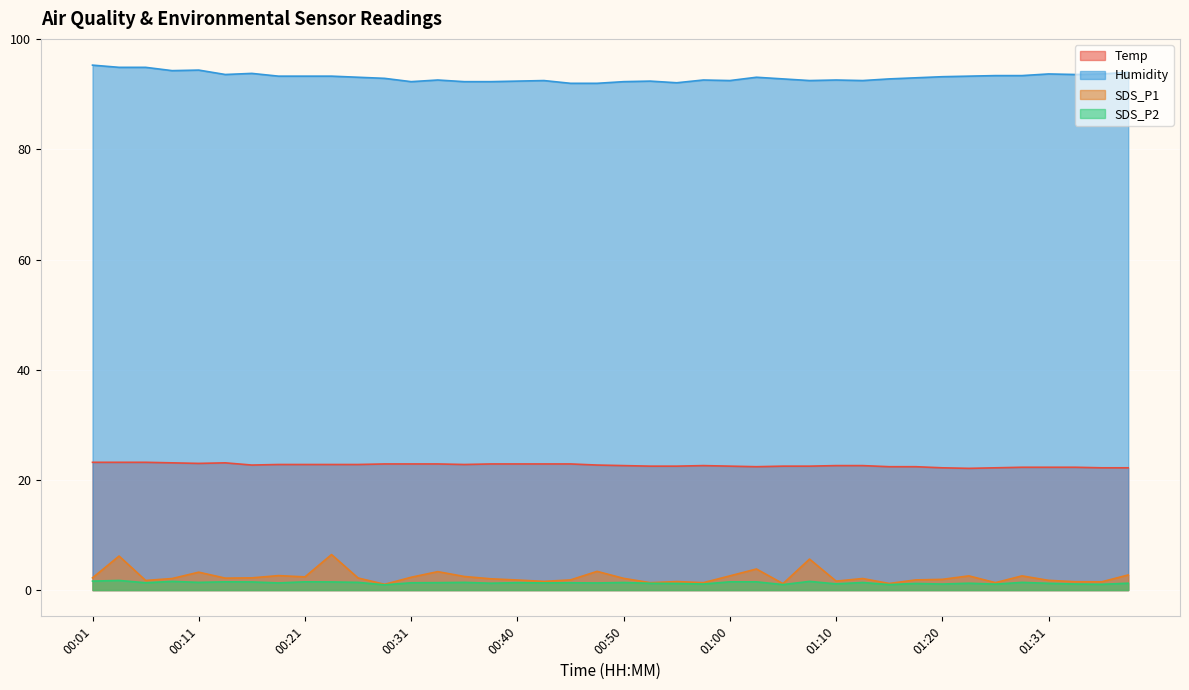

At 01:20, list the series in order from smallest to largest.

SDS_P2, SDS_P1, Temp, Humidity